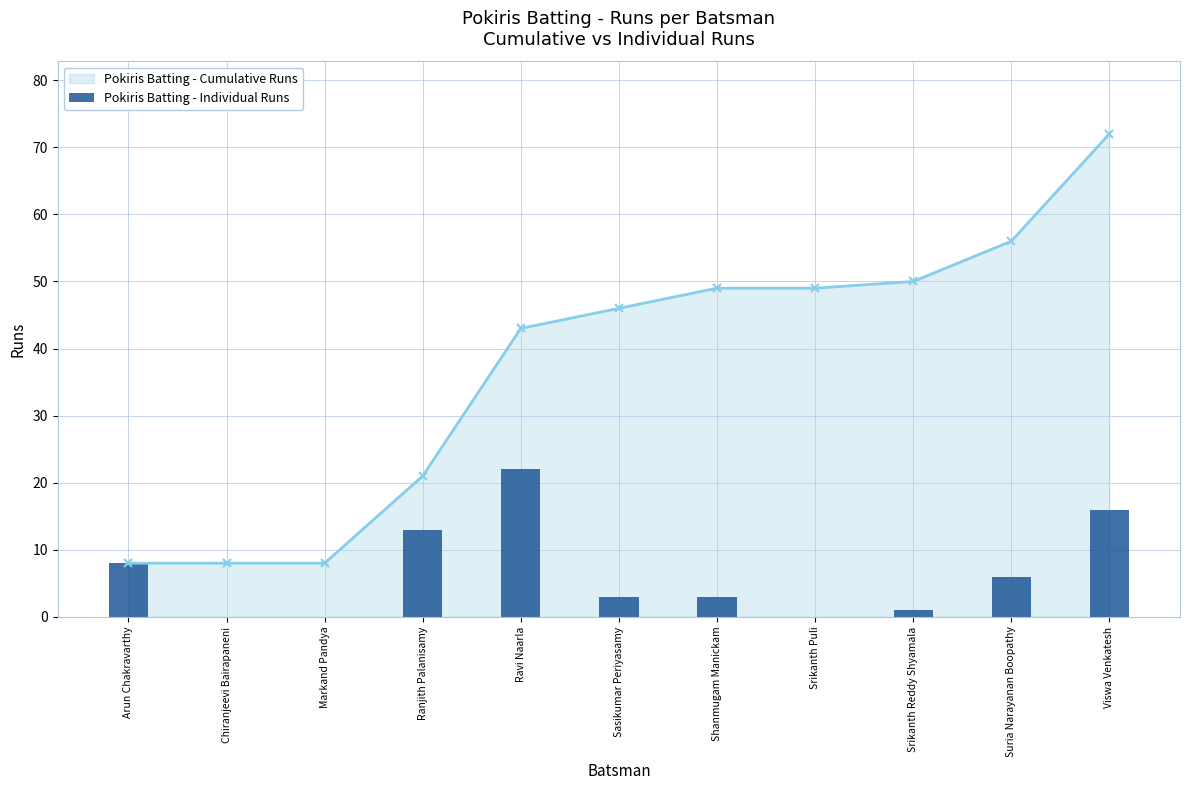

What is the difference between the values at Srikanth Puli and Sasikumar Periyasamy?

3